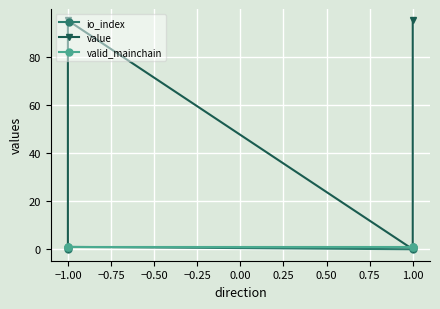

How many categories are shown in the chart?

4